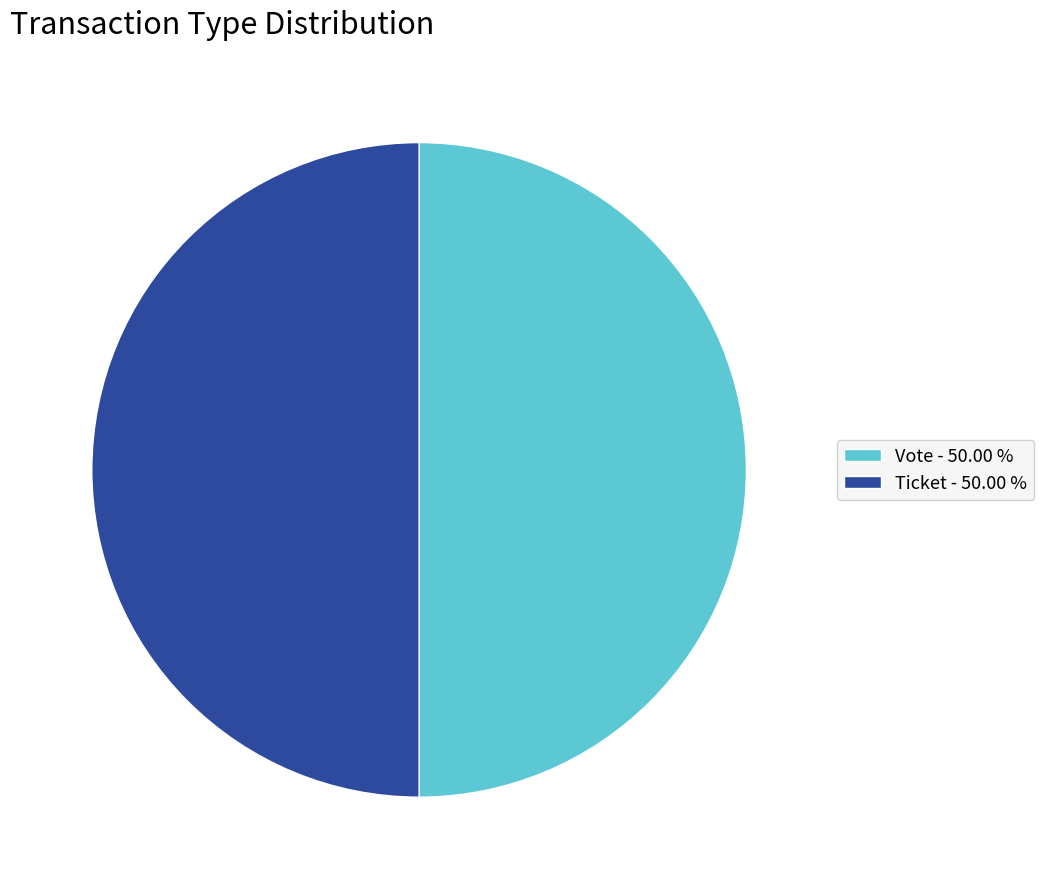

Approximately how many times larger is the value at Ticket - 50.00 % compared to Vote - 50.00 %?

1.0